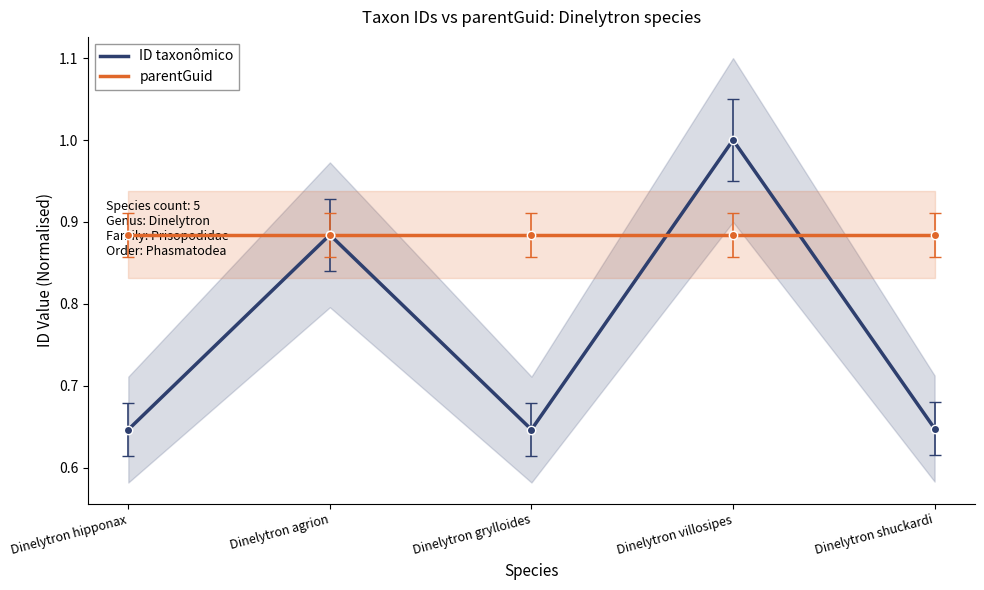

What is the difference between the highest and lowest values at Dinelytron villosipes?

0.1